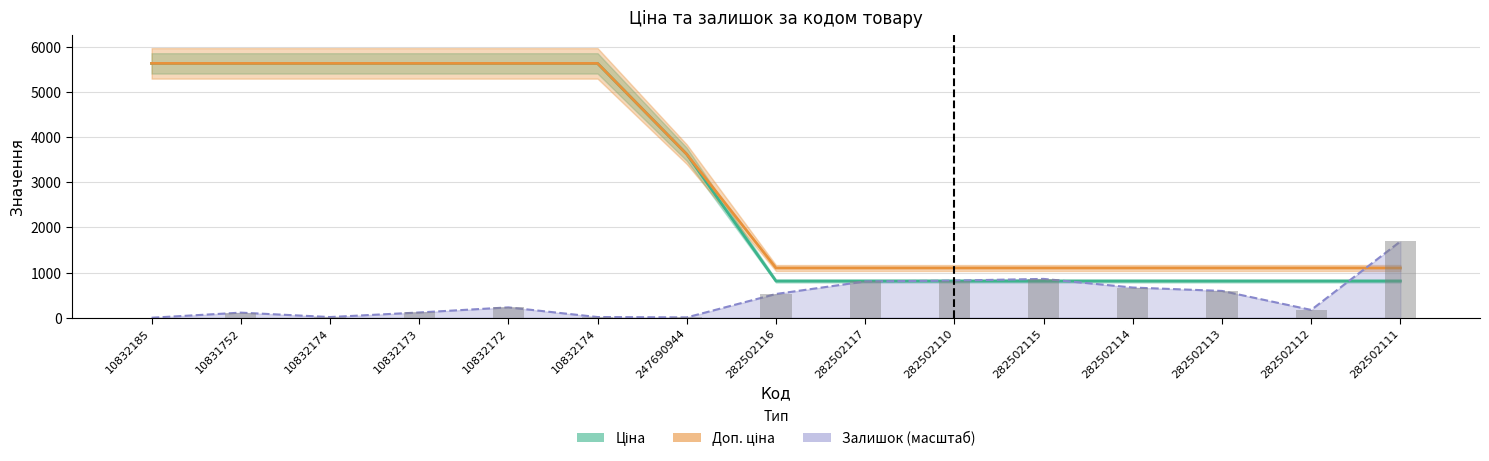

What are all the series names shown in the legend?

Ціна, Доп. ціна, Залишок